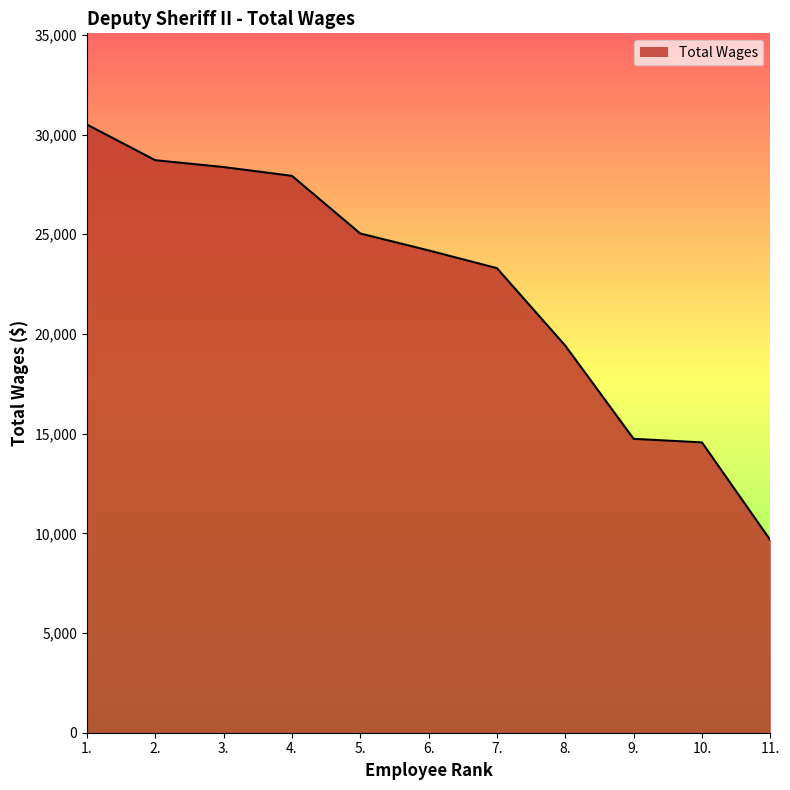

What is the smallest value displayed?

9662